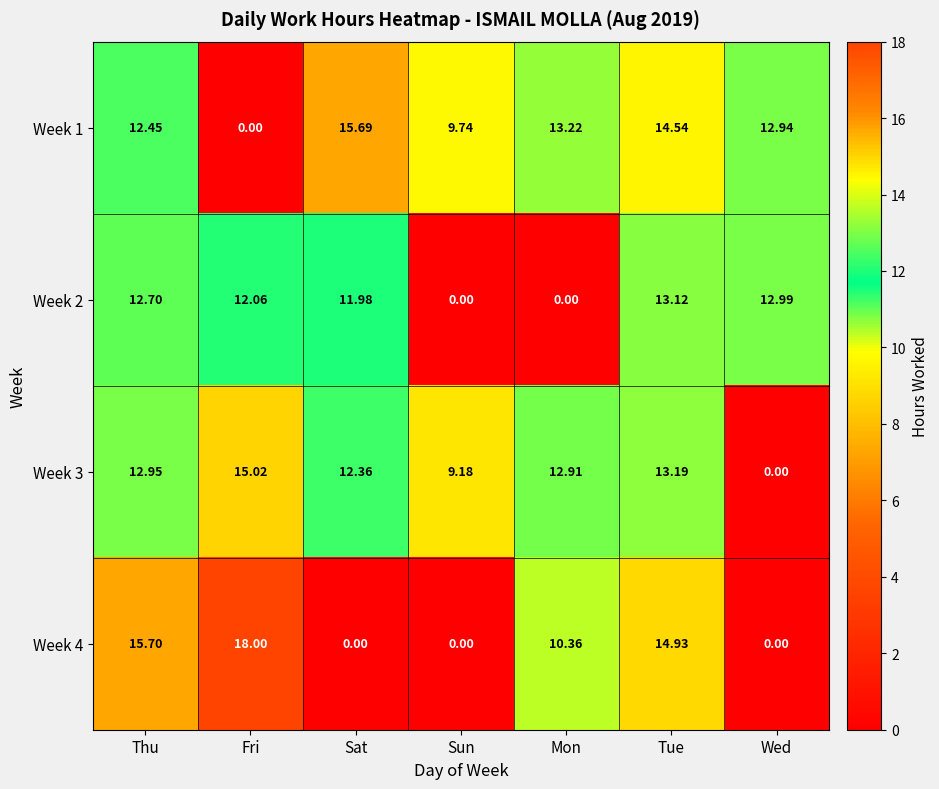

List the series in order of their overall mean, highest first.

Week 1, Week 3, Week 2, Week 4